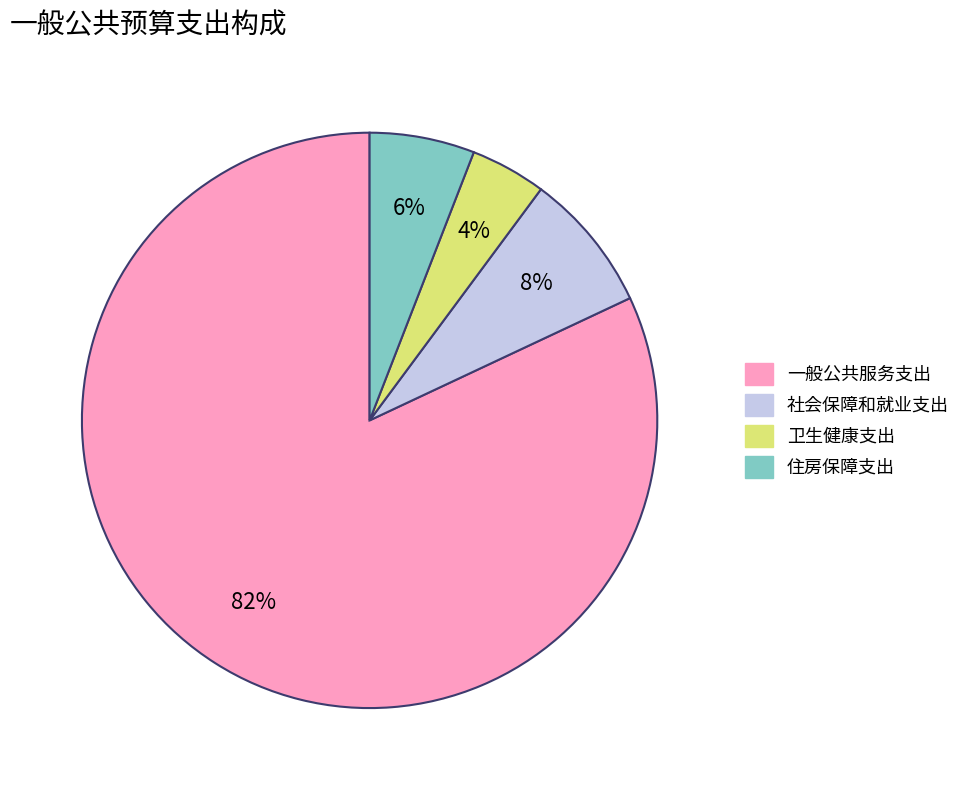

What is the smallest slice in the pie chart?

卫生健康支出